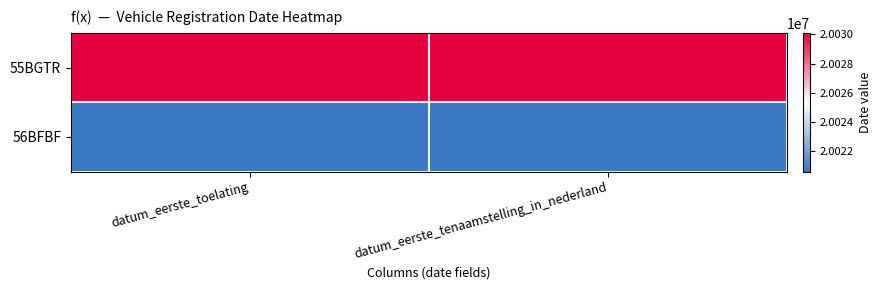

Reading left to right, transcribe all the data shown in this chart.

55BGTR: datum_eerste_toelating=20030109	datum_eerste_tenaamstelling_in_nederland=20030109
56BFBF: datum_eerste_toelating=20020607	datum_eerste_tenaamstelling_in_nederland=20020607